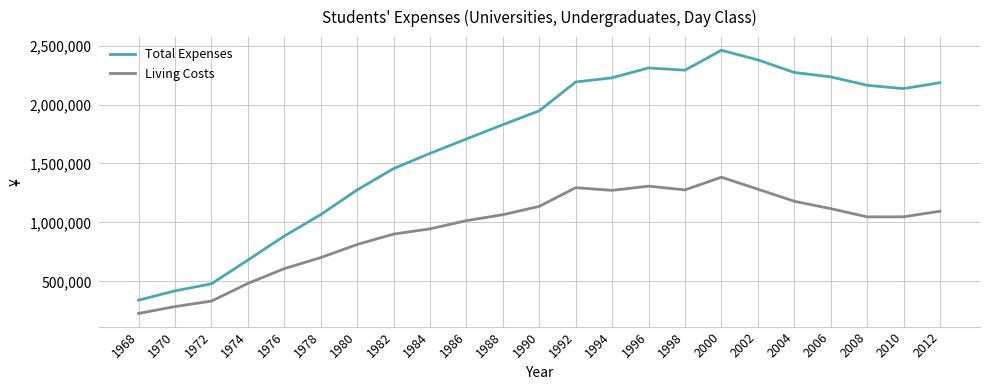

How many distinct data groups are displayed?

2